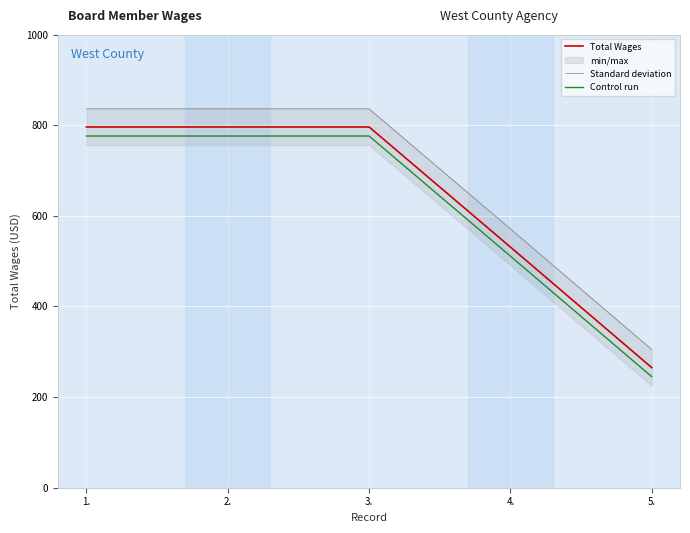

What value does the Total Wages series have at 4., to the nearest 50?

550